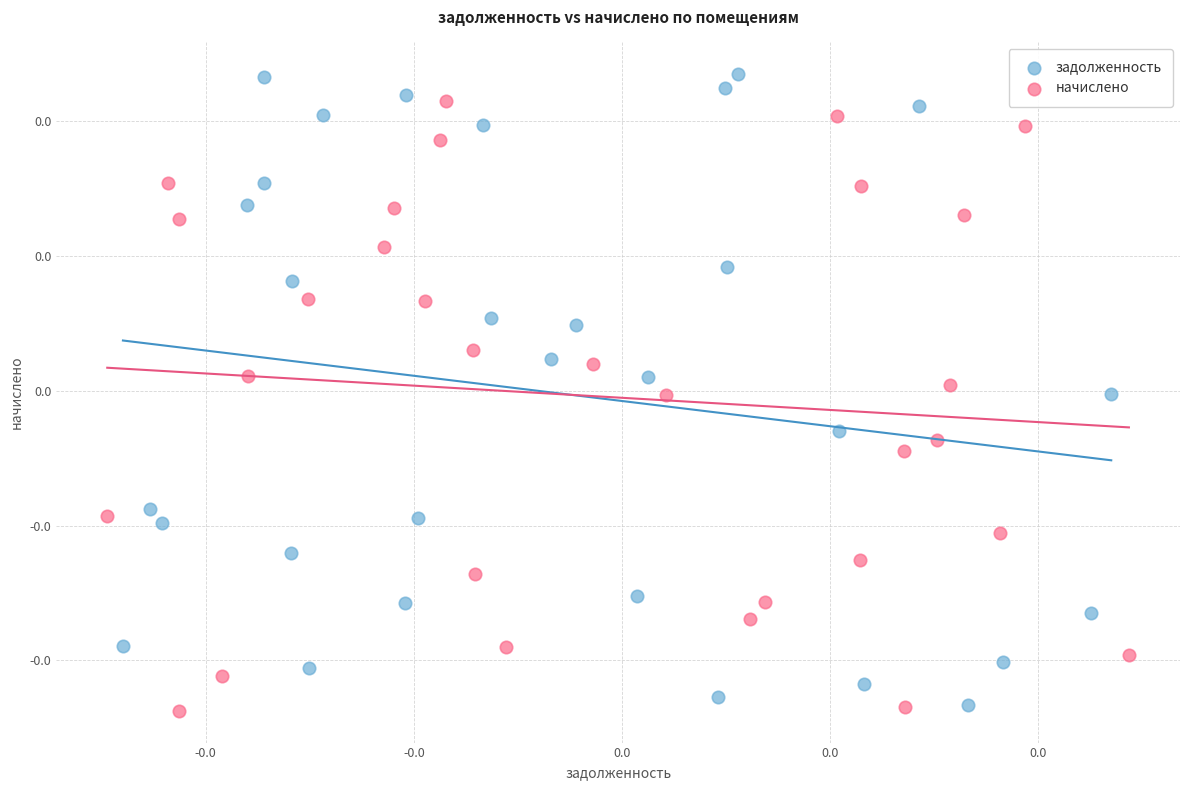

Which series reaches the maximum Y coordinate?

задолженность